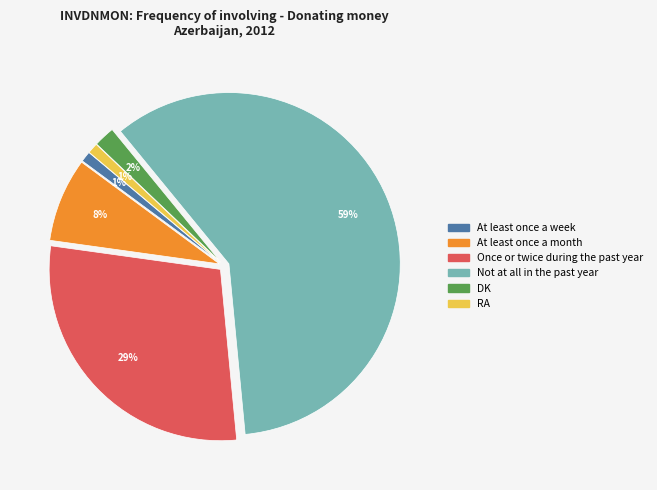

Combined, do At least once a month and RA account for over 50%?

No